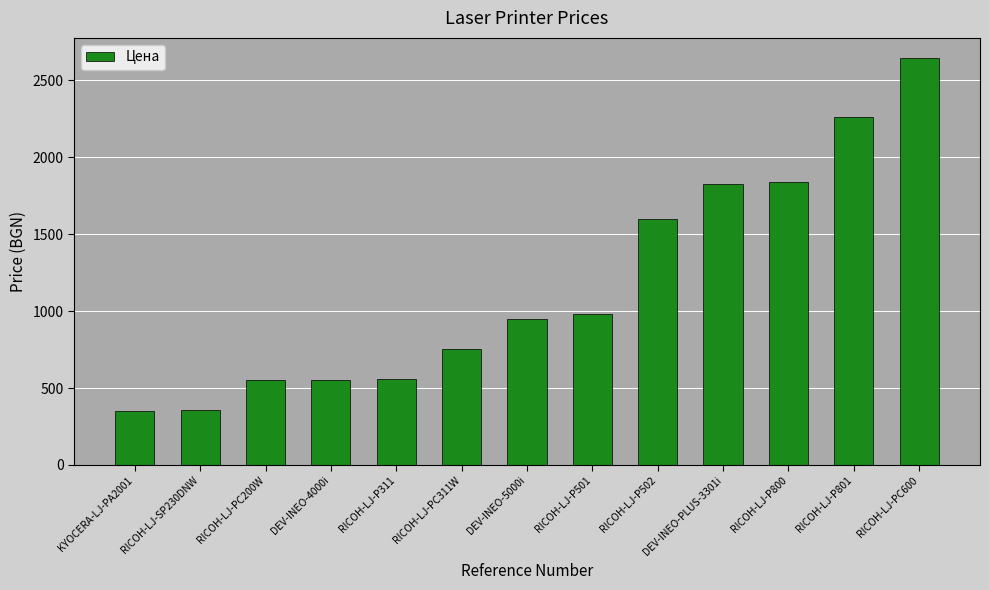

What is the sum of all values?

15224.4